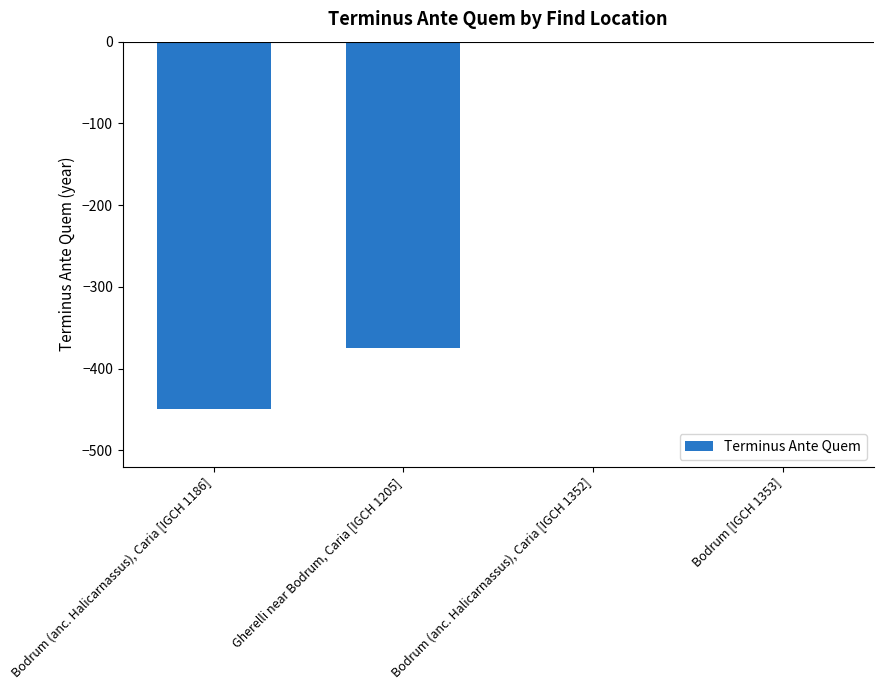

Where is the data nearest to the value -225?

Gherelli near Bodrum, Caria [IGCH 1205]